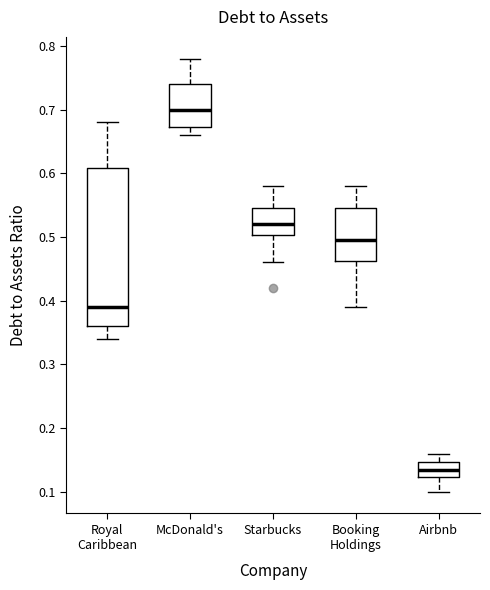

Reading left to right, transcribe this box plot: for each box, give where its median line is, the range the box spans, and where its two whiskers end, as read against the y-axis. The values are not printed on the chart, so give them approximately, as read against the axis.

Royal Caribbean: median 0.39, box 0.36 to 0.61, whiskers 0.34 to 0.68
McDonald's: median 0.70, box 0.67 to 0.74, whiskers 0.66 to 0.78
Starbucks: median 0.52, box 0.50 to 0.55, whiskers 0.46 to 0.58
Booking Holdings: median 0.50, box 0.46 to 0.55, whiskers 0.39 to 0.58
Airbnb: median 0.14, box 0.12 to 0.15, whiskers 0.10 to 0.16